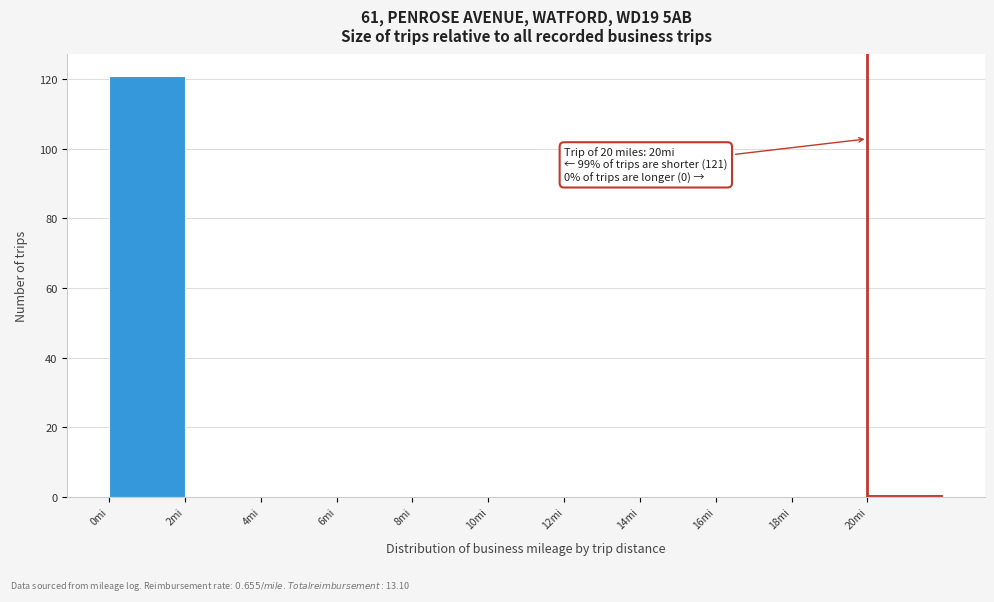

Over which range of the x-axis is the bar tallest?

0 to 2